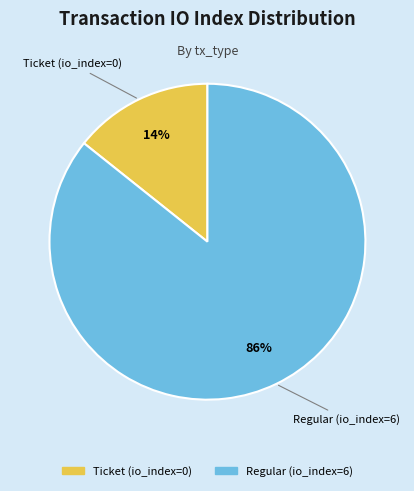

Rank the categories by value from highest to lowest.

Regular (io_index=6), Ticket (io_index=0)